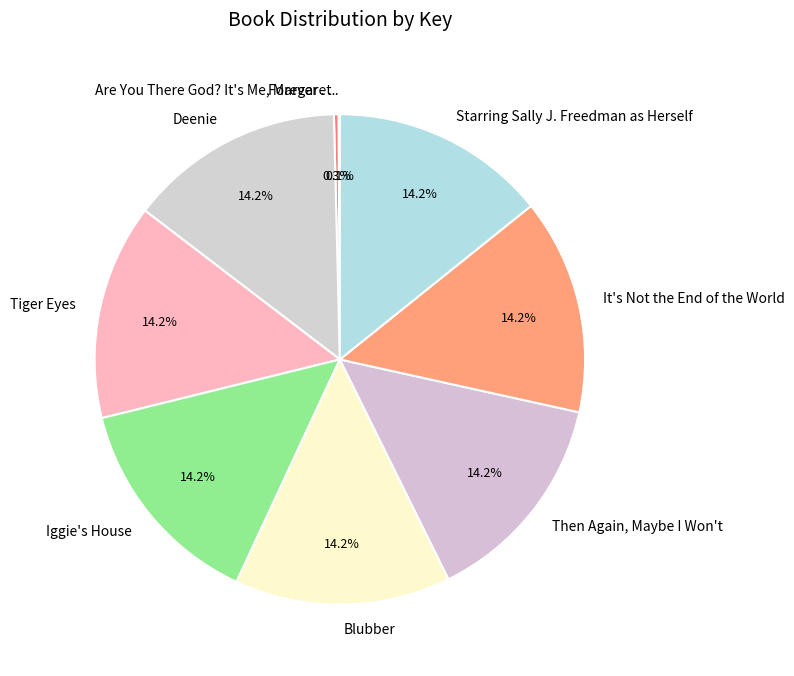

What percentage is the Iggie's House slice, to the nearest percent?

14%